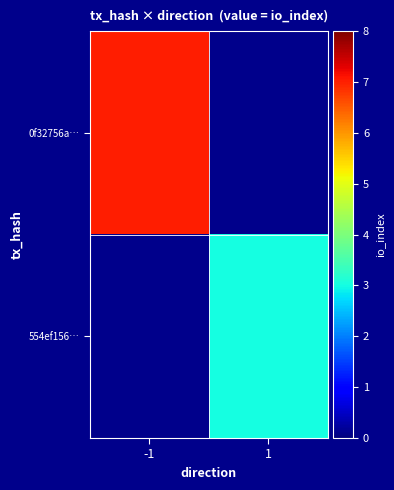

Rank the series by their maximum value, from highest to lowest.

0f32756a…, 554ef156…